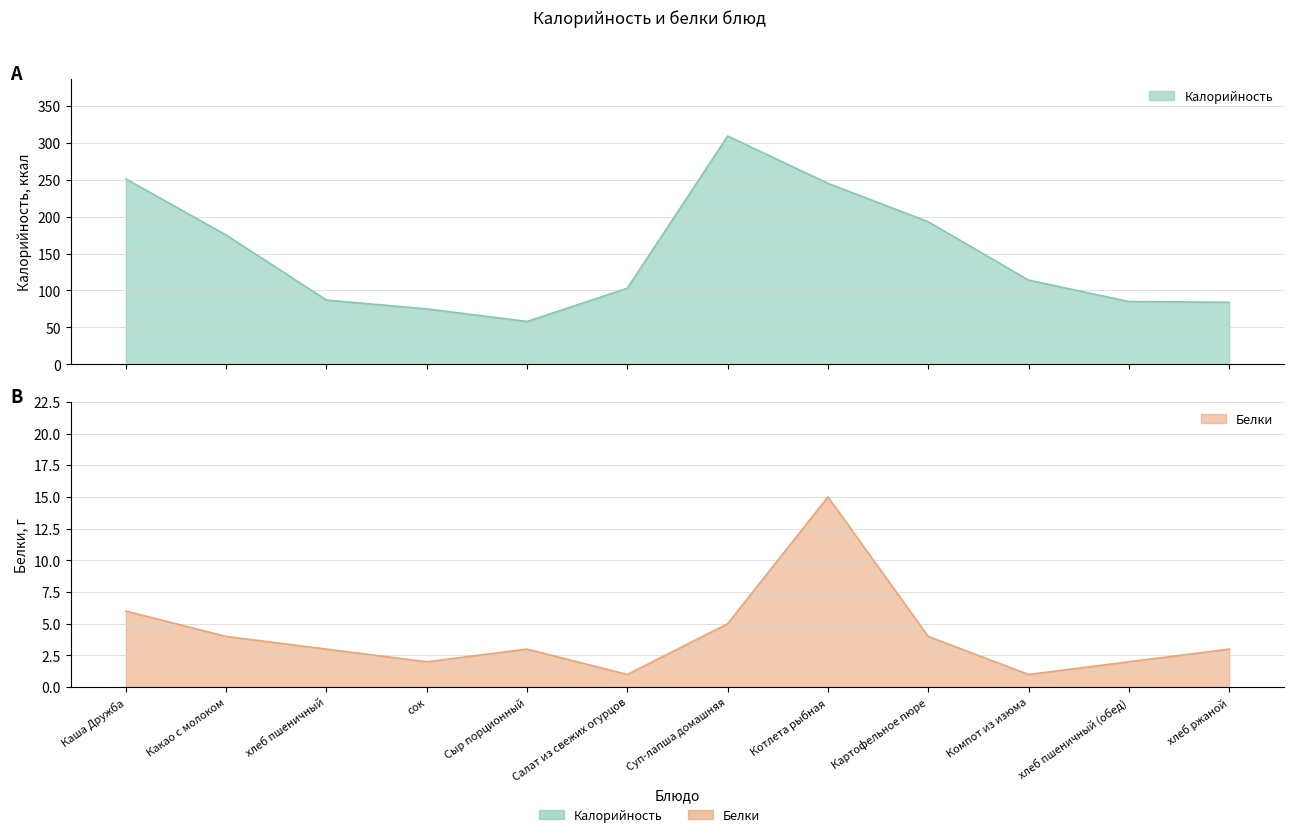

How many interior local valleys does the Белки series have?

3